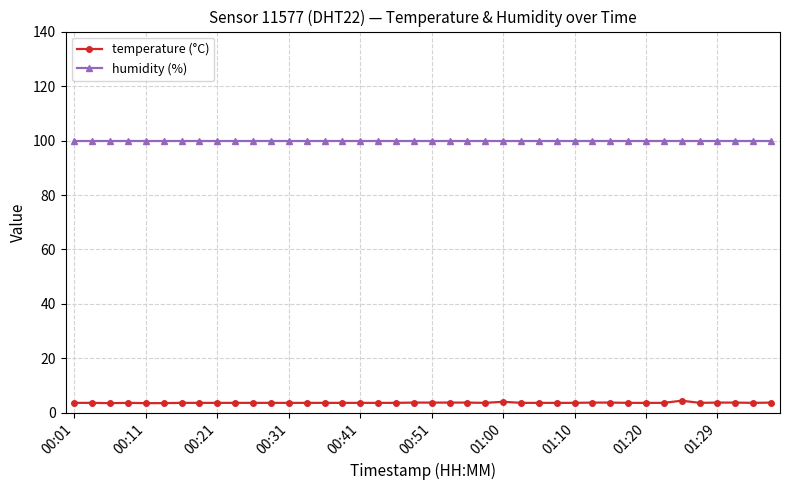

True or false: temperature (°C) and humidity (%) cross at least once.

False